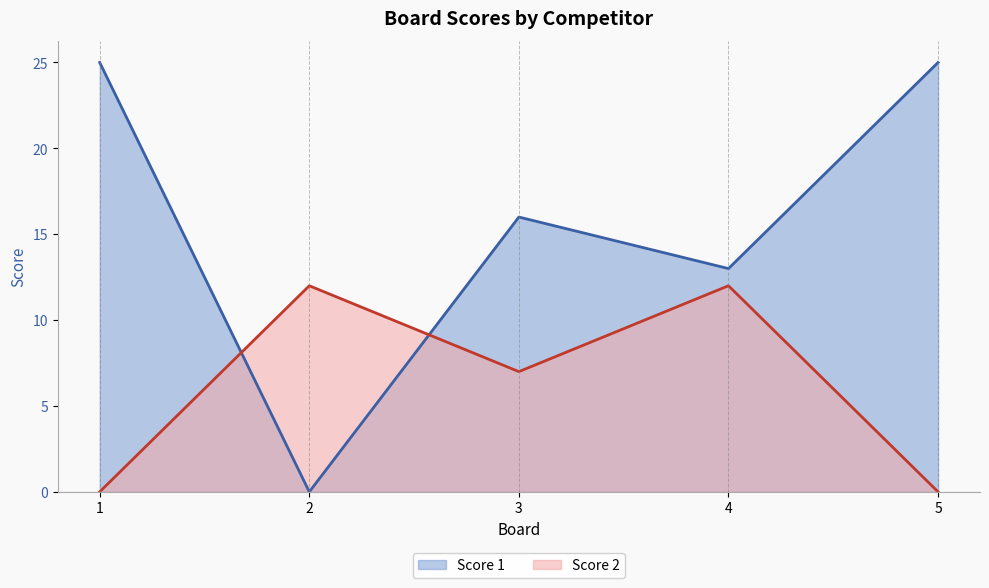

How many times do Score 2 and Score 1 cross each other?

2